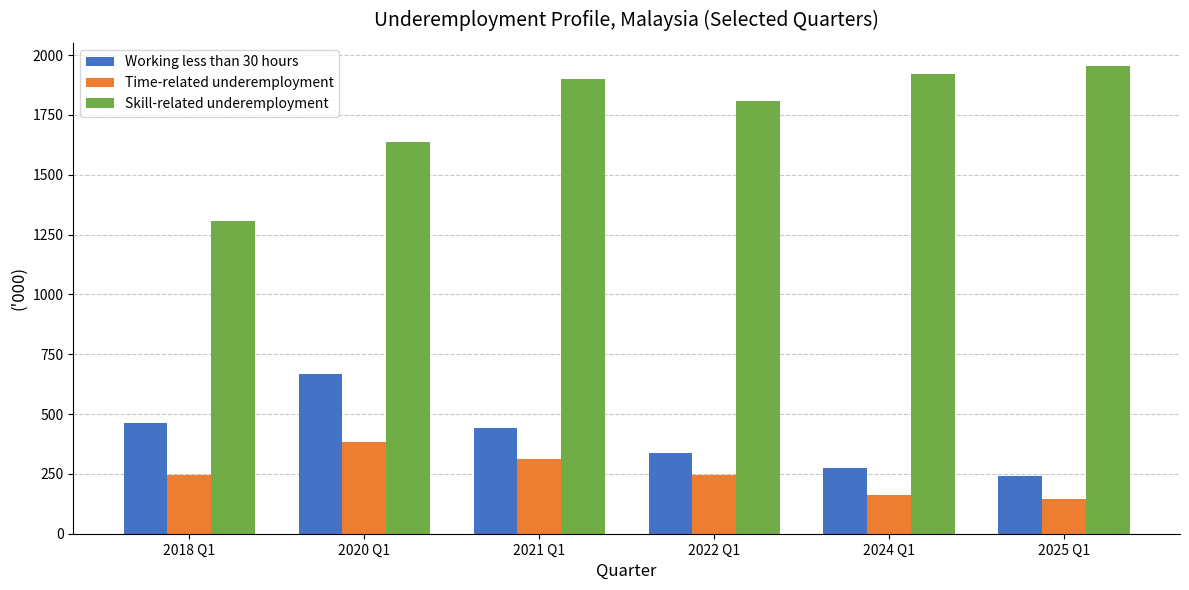

Rank the series by their maximum value, from highest to lowest.

Skill-related underemployment, Working less than 30 hours, Time-related underemployment